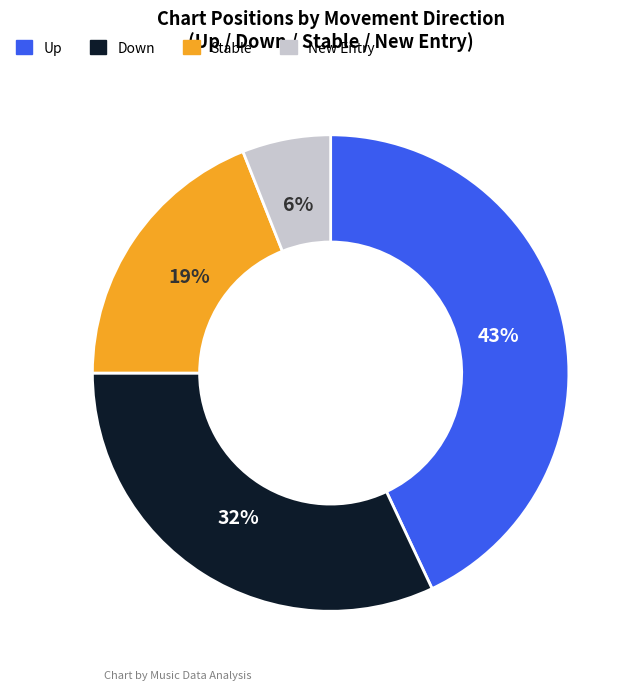

Is there a majority slice in this chart?

No